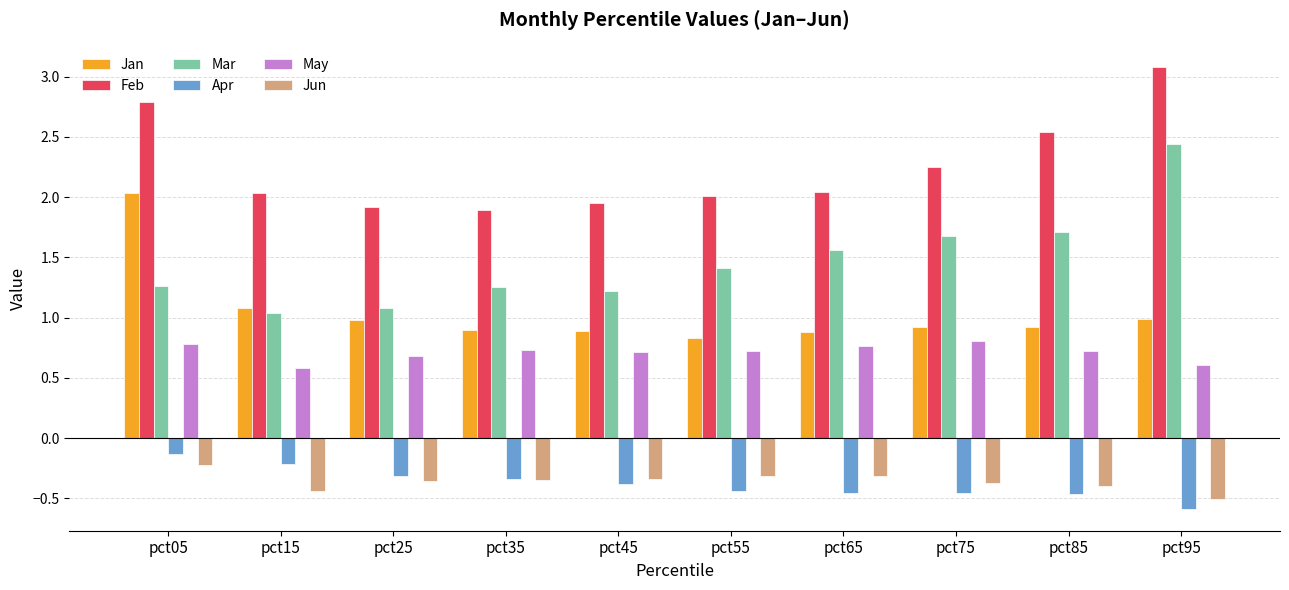

True or false: Jun has a value of -0.2 at pct35.

False